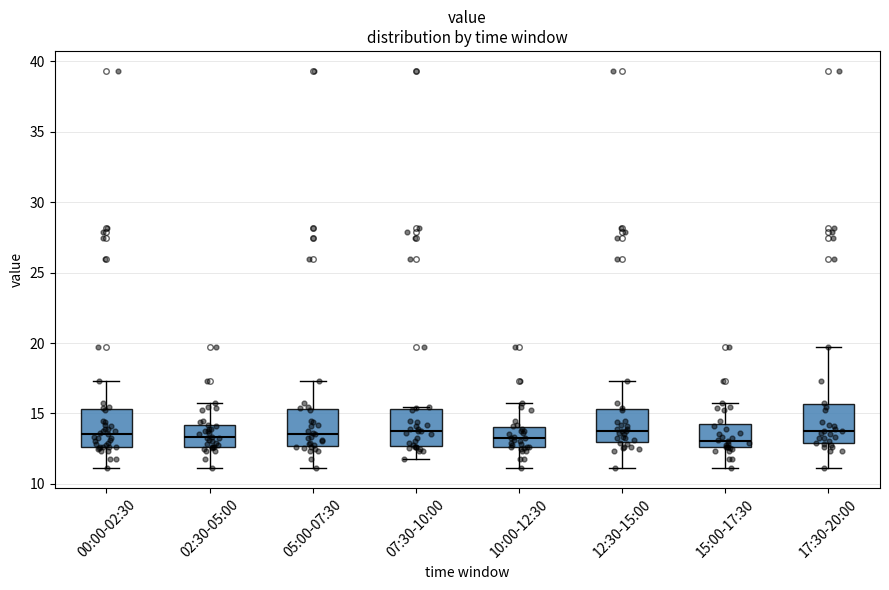

Reading left to right, transcribe this box plot: for each box, give where its median line is, the range the box spans, and where its two whiskers end, as read against the y-axis. The values are not printed on the chart, so give them approximately, as read against the axis.

00:00-02:30: median 13.5, box 12.5 to 15.5, whiskers 11.0 to 17.5
02:30-05:00: median 13.5, box 12.5 to 14.0, whiskers 11.0 to 15.5
05:00-07:30: median 13.5, box 12.5 to 15.5, whiskers 11.0 to 17.5
07:30-10:00: median 14.0, box 12.5 to 15.5, whiskers 12.0 to 15.5
10:00-12:30: median 13.0, box 12.5 to 14.0, whiskers 11.0 to 15.5
12:30-15:00: median 14.0, box 13.0 to 15.5, whiskers 11.0 to 17.5
15:00-17:30: median 13.0, box 12.5 to 14.0, whiskers 11.0 to 15.5
17:30-20:00: median 14.0, box 13.0 to 15.5, whiskers 11.0 to 19.5